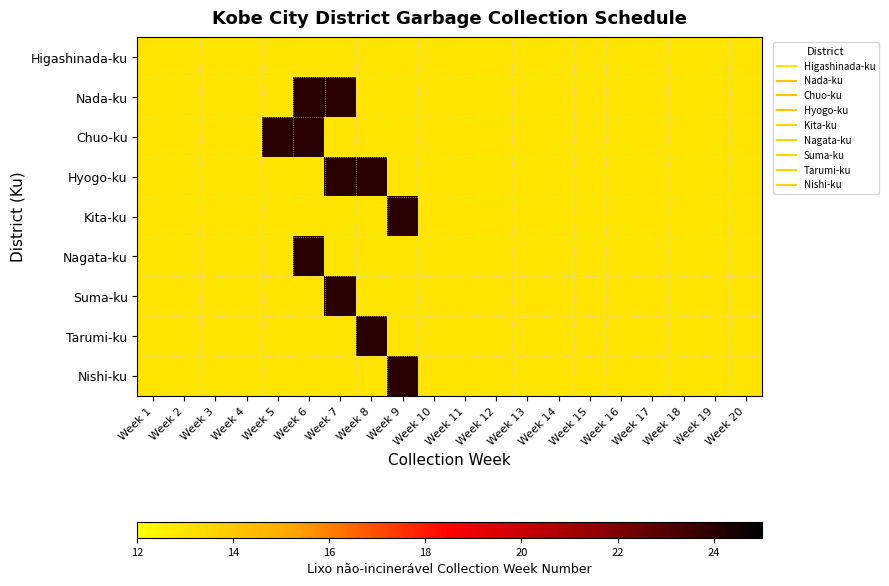

At Week 11, list the series in order from largest to smallest.

Higashinada-ku, Nada-ku, Chuo-ku, Hyogo-ku, Kita-ku, Nagata-ku, Suma-ku, Tarumi-ku, Nishi-ku